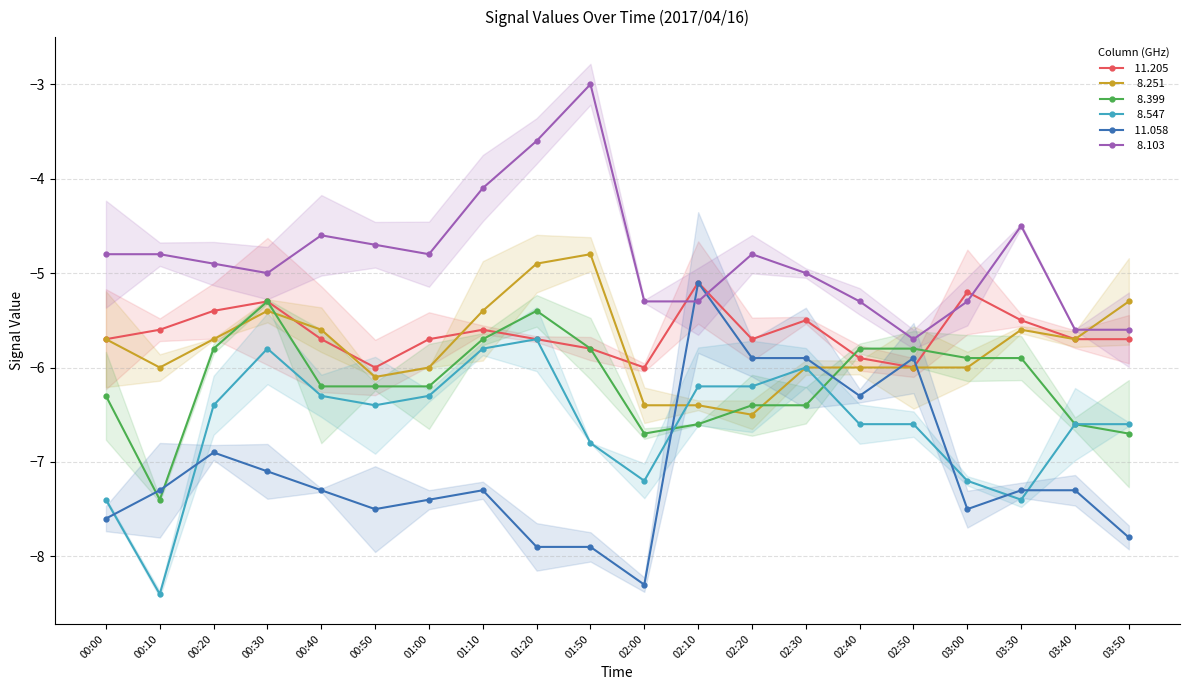

What is the value of the   8.399 point at the 1st from the left?

-6.3